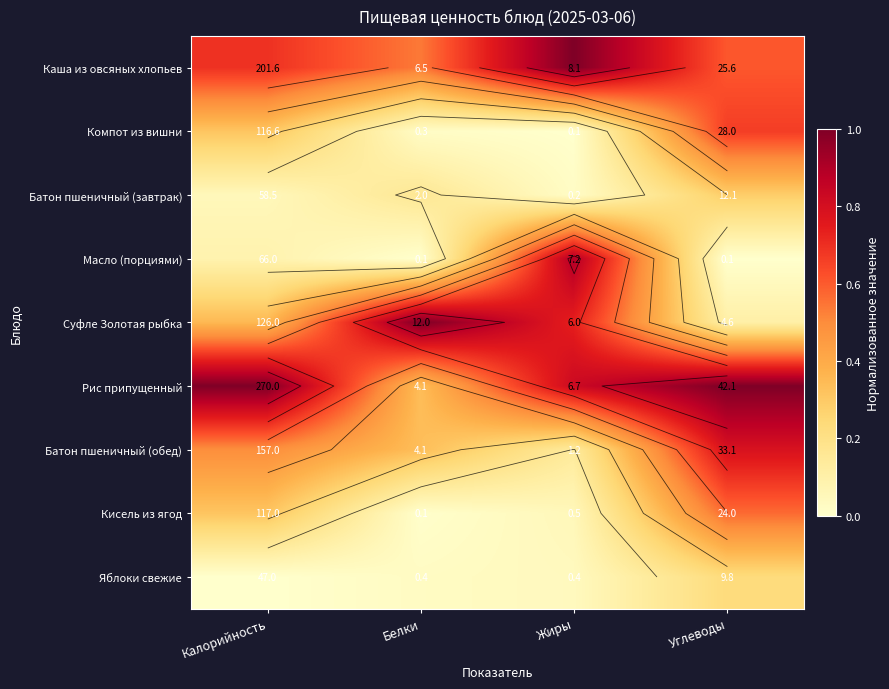

At Углеводы, list the series in order from largest to smallest.

Рис припущенный, Батон пшеничный (обед), Компот из вишни, Каша из овсяных хлопьев, Кисель из ягод, Батон пшеничный (завтрак), Яблоки свежие, Суфле Золотая рыбка, Масло (порциями)